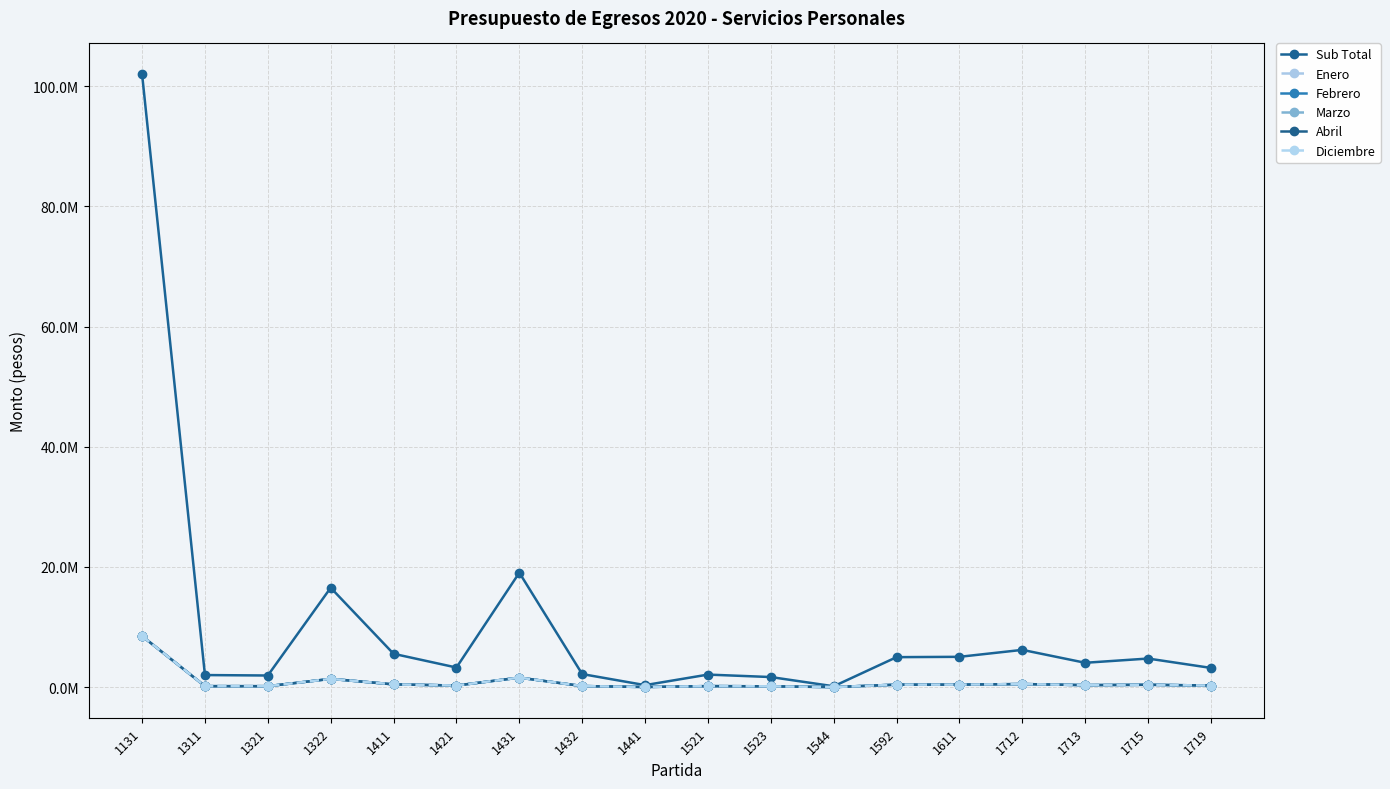

At how many categories does at least one series exceed 28229742?

1